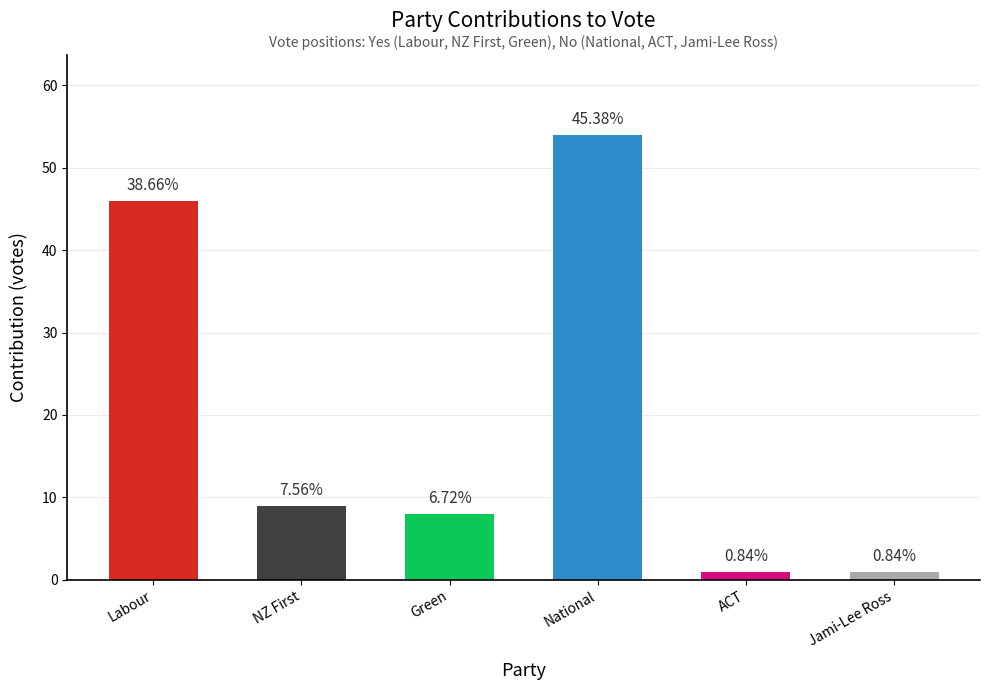

How many bars are there in total?

6